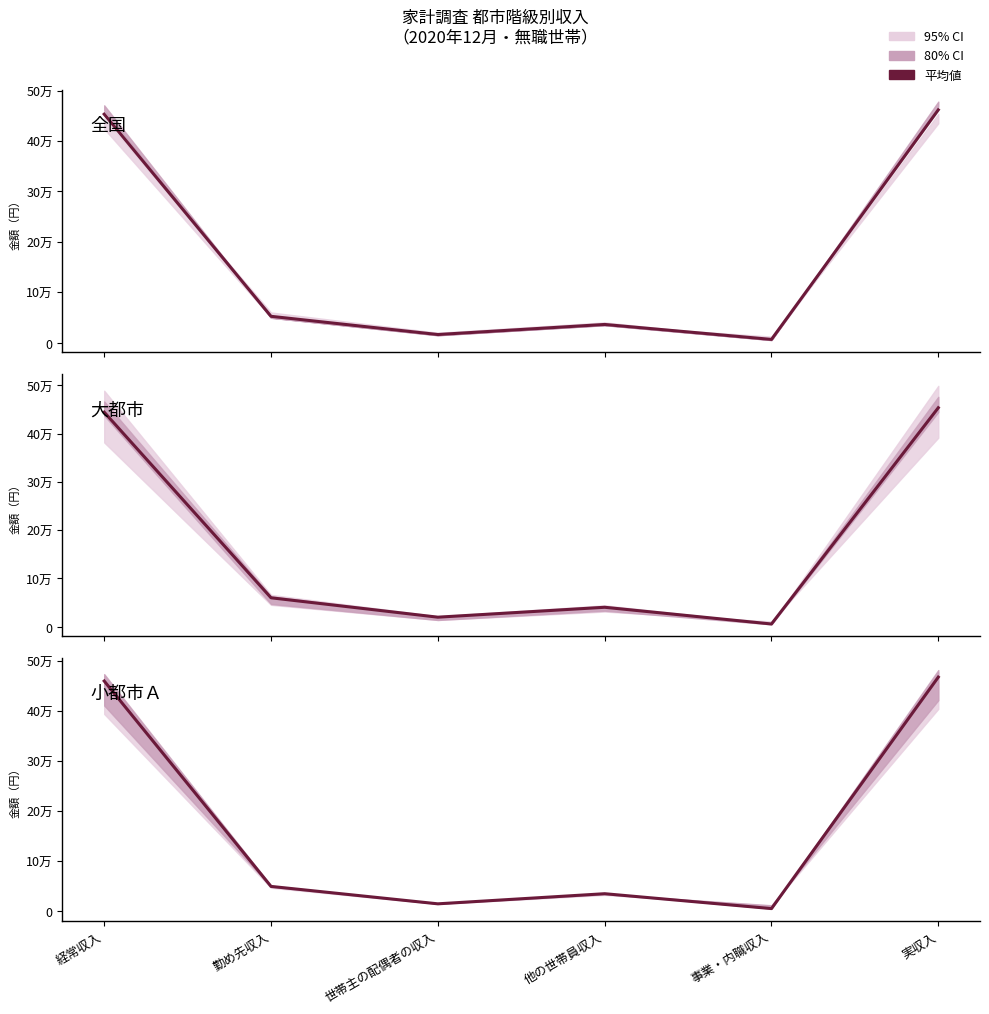

At which category is the sum across all series the highest?

実収入